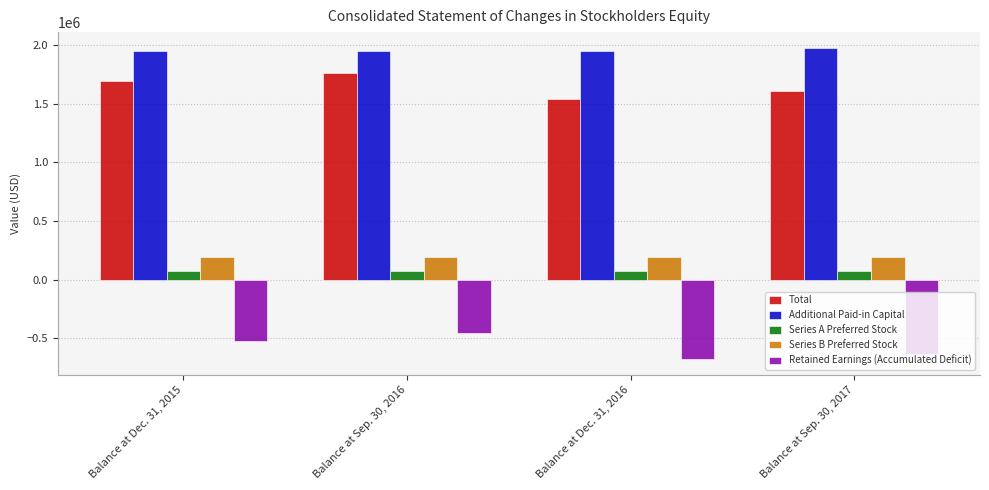

List the series in order of their peak value, lowest first.

Retained Earnings (Accumulated Deficit), Series A Preferred Stock, Series B Preferred Stock, Total, Additional Paid-in Capital